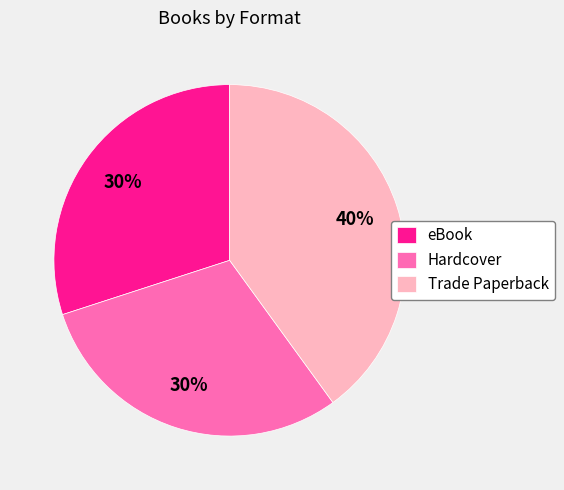

To the nearest percent, what is the average slice percentage?

33%